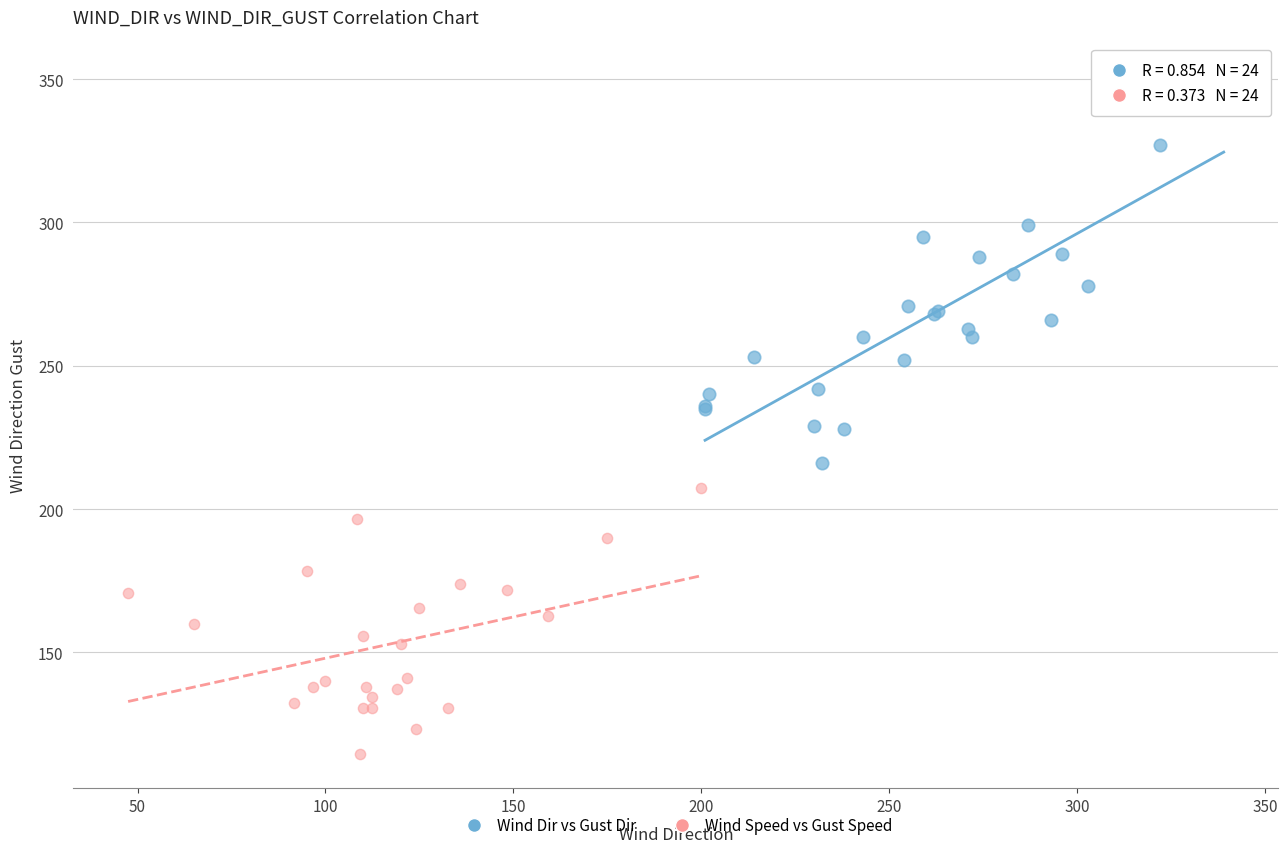

Which series reaches the maximum Y coordinate?

Wind Dir vs Gust Dir